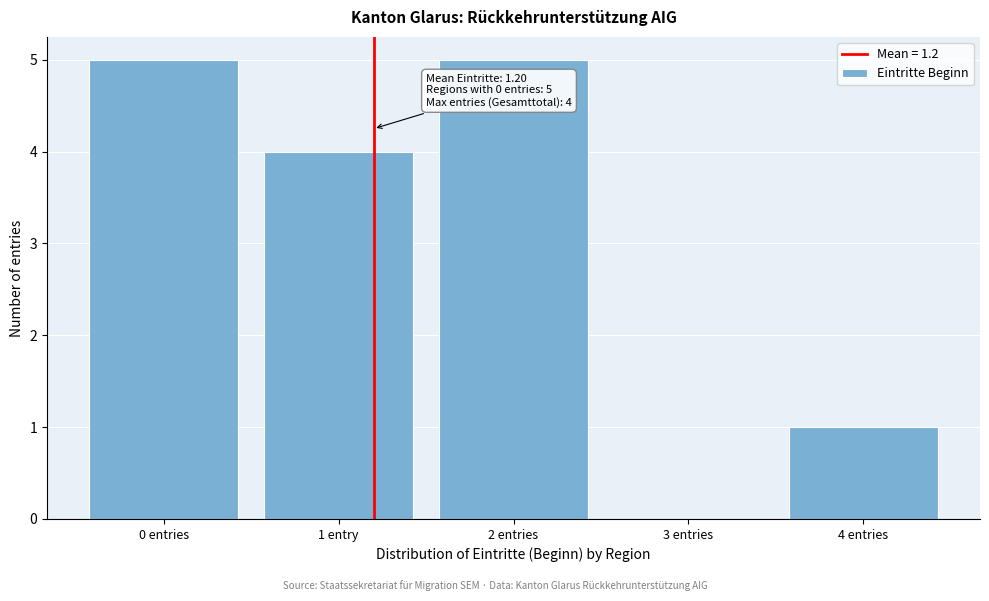

Reading right to left, what are all the values shown in this chart?

4 entries=1	3 entries=0	2 entries=5	1 entry=4	0 entries=5